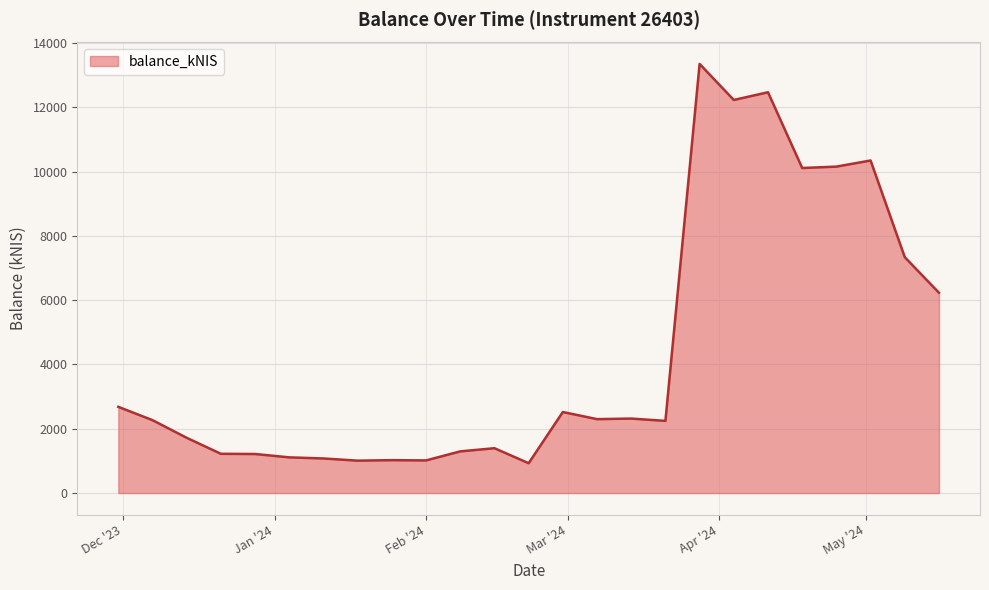

What is the difference between the maximum and minimum values?

12416.5